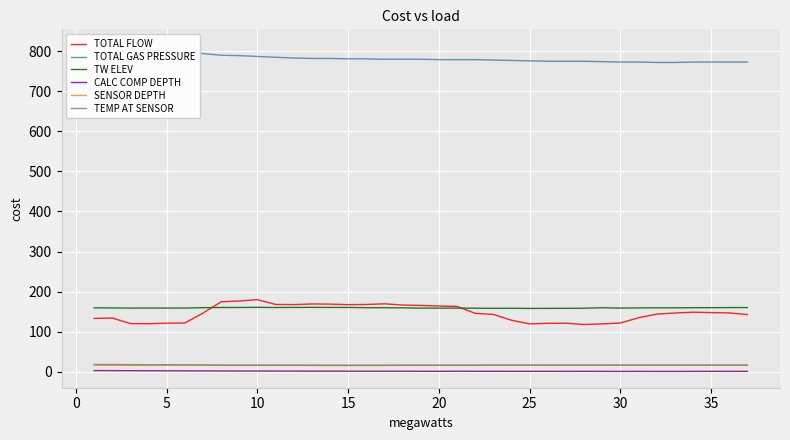

The value of TW ELEV at 10 is 160.8. True or false?

True